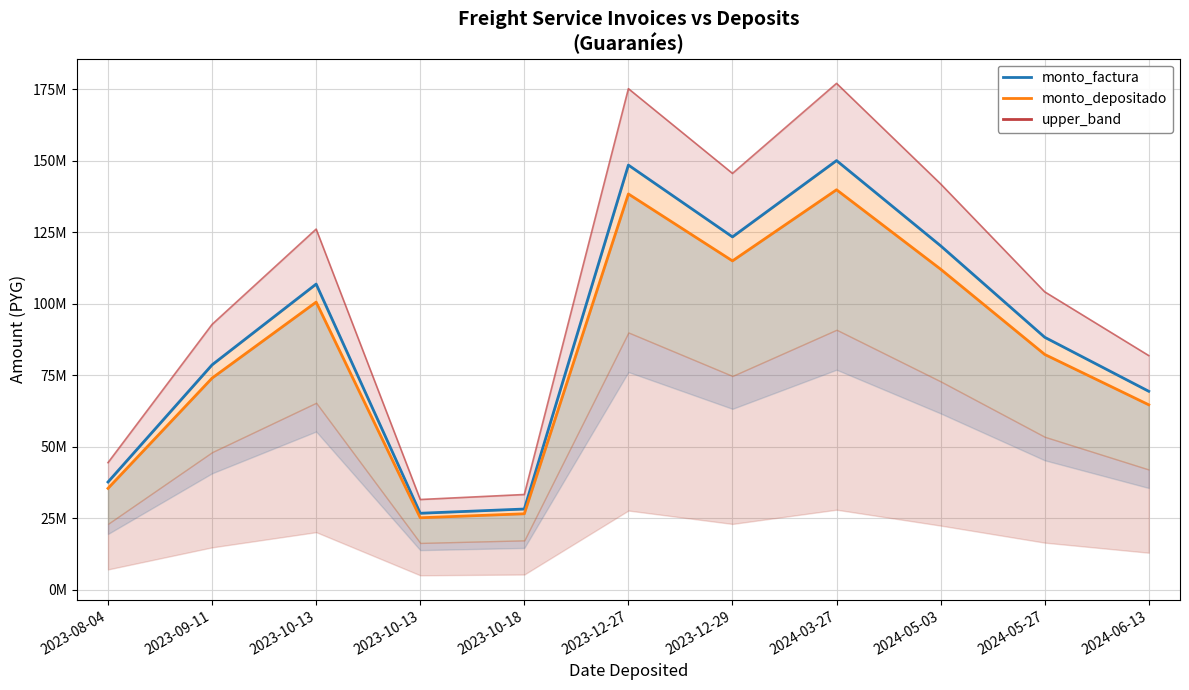

At which label is monto_depositado_proveedor closest to 82472367?

2024-05-27